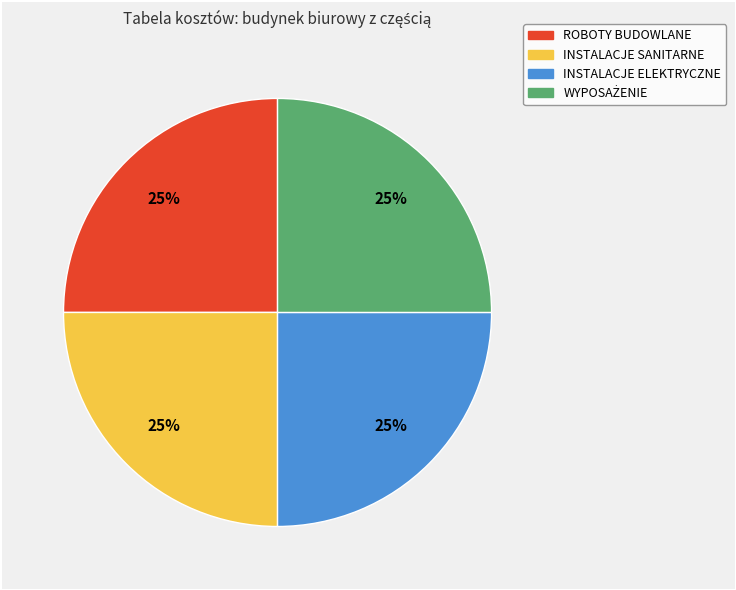

To the nearest percent, what is the average slice percentage?

25%